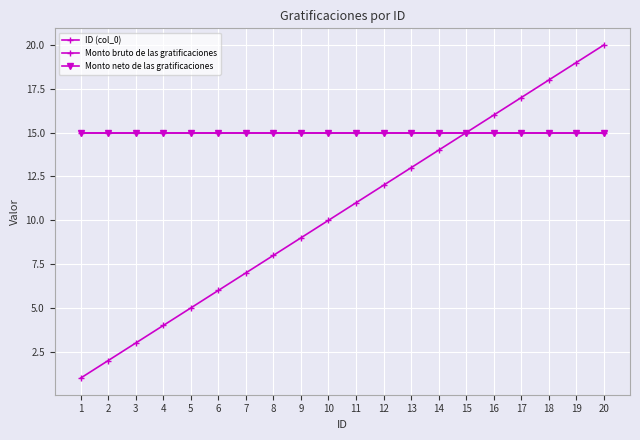

Reading left to right, what are all the values shown in this chart?

ID (col_0): 1=1	2=2	3=3	4=4	5=5	6=6	7=7	8=8	9=9	10=10	11=11	12=12	13=13	14=14	15=15	16=16	17=17	18=18	19=19	20=20
Monto bruto de las gratificaciones: 1=15	2=15	3=15	4=15	5=15	6=15	7=15	8=15	9=15	10=15	11=15	12=15	13=15	14=15	15=15	16=15	17=15	18=15	19=15	20=15
Monto neto de las gratificaciones: 1=15	2=15	3=15	4=15	5=15	6=15	7=15	8=15	9=15	10=15	11=15	12=15	13=15	14=15	15=15	16=15	17=15	18=15	19=15	20=15